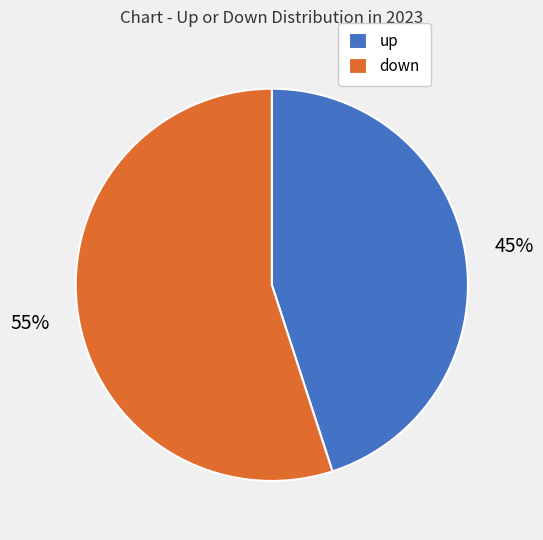

Rank the categories by value from lowest to highest.

up, down